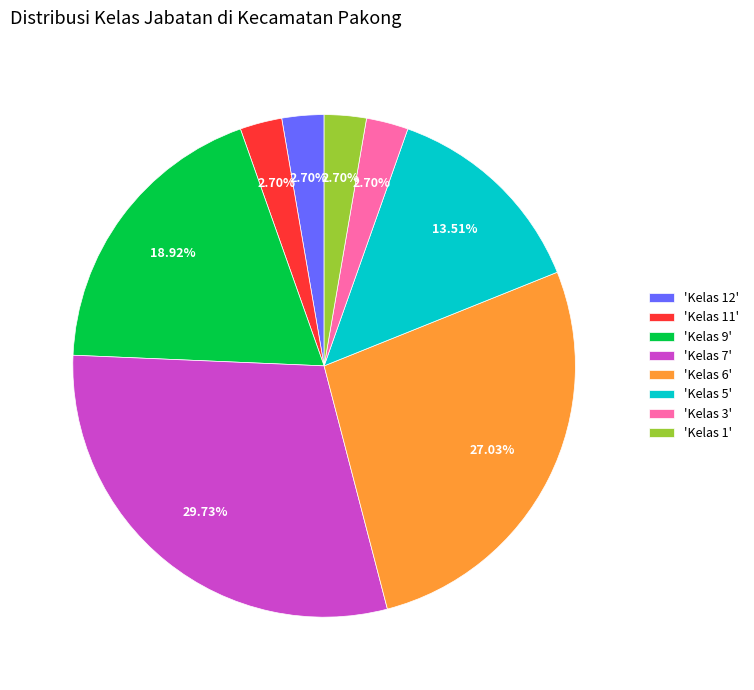

Which slice is the largest?

'Kelas 7'